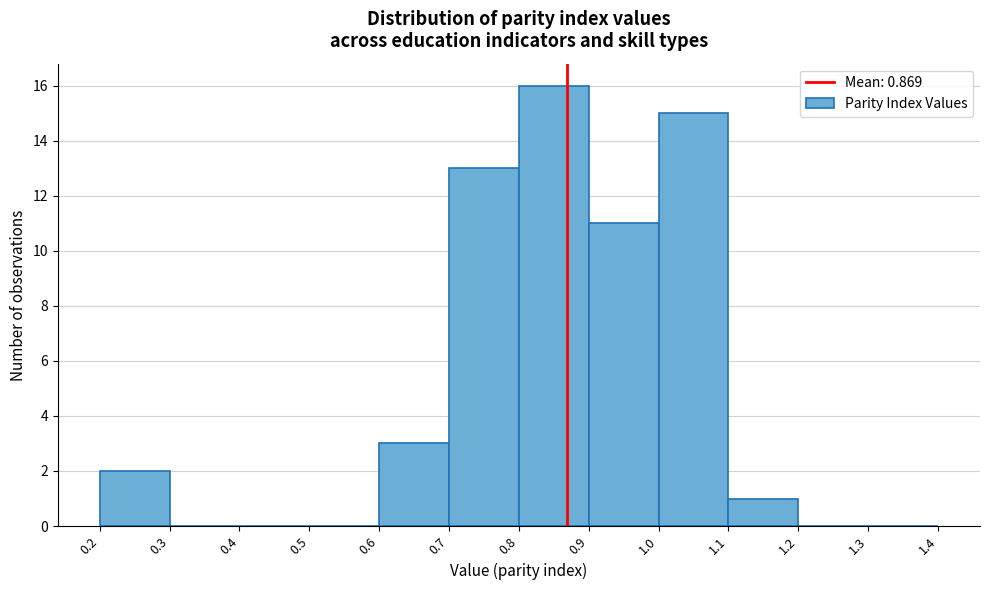

How tall is the bar that spans 0.9 to 1.0 on the x-axis? The values are not printed on the chart, so give them approximately, as read against the axis.

11